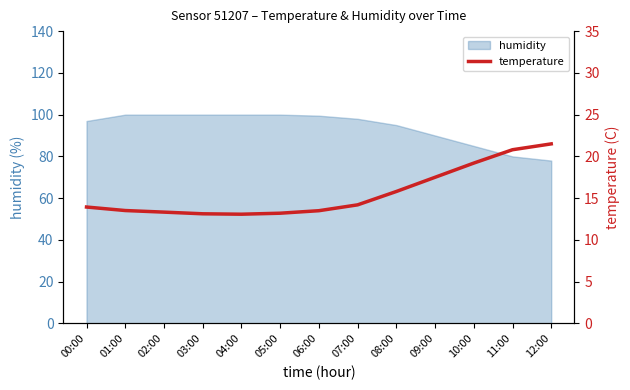

Does the chart display data point markers on the line(s)?

No